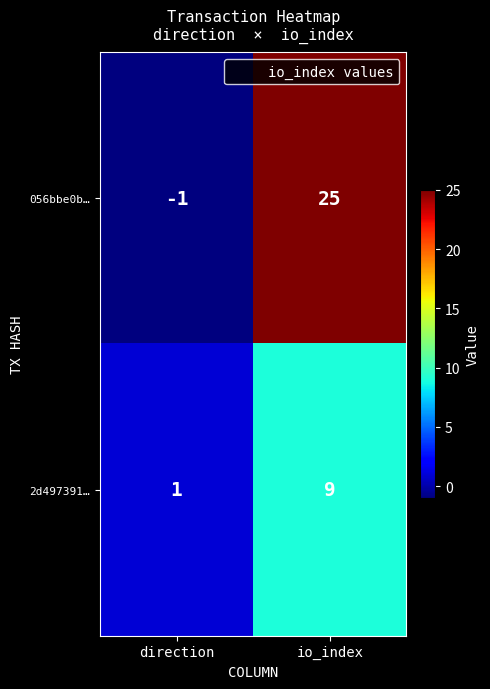

At which label is 056bbe0b… closest to 12?

direction